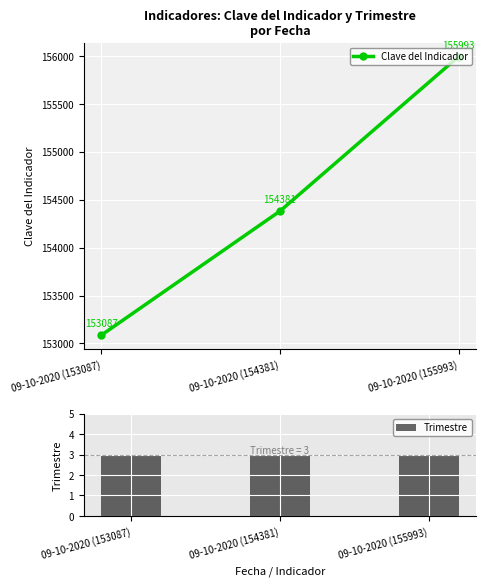

What is the label of the 2nd bar from the right?

09-10-2020 (154381)